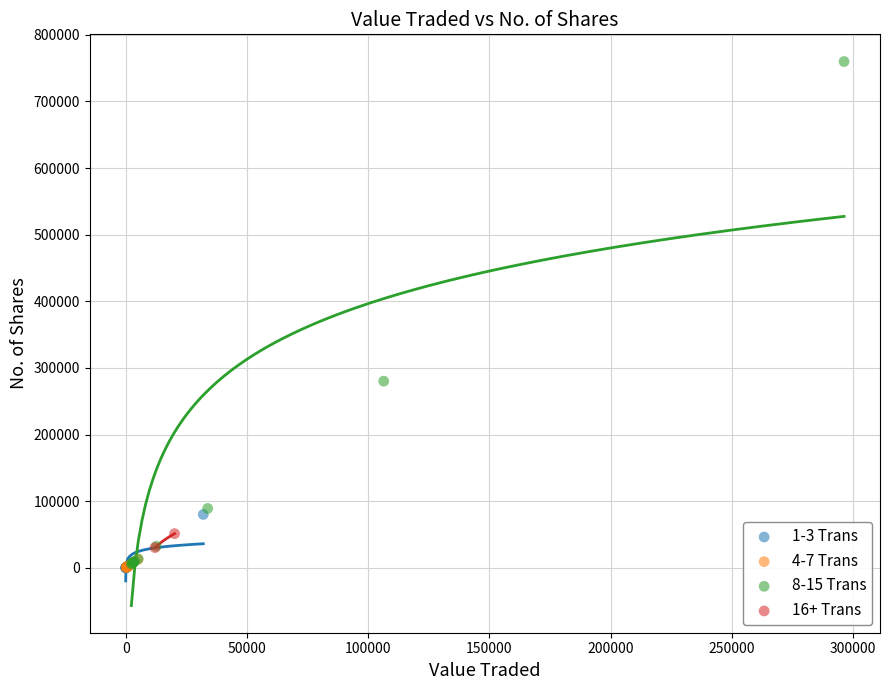

What are all the series names shown in the legend?

1-3 Trans, 4-7 Trans, 8-15 Trans, 16+ Trans